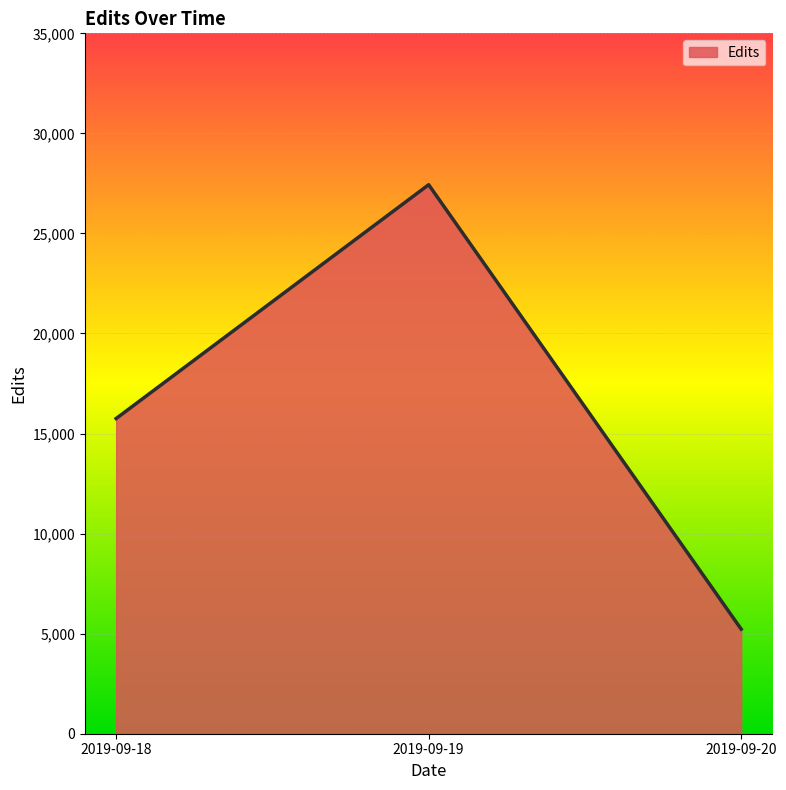

Approximately how many times larger is the value at 2019-09-19 compared to 2019-09-18?

1.7